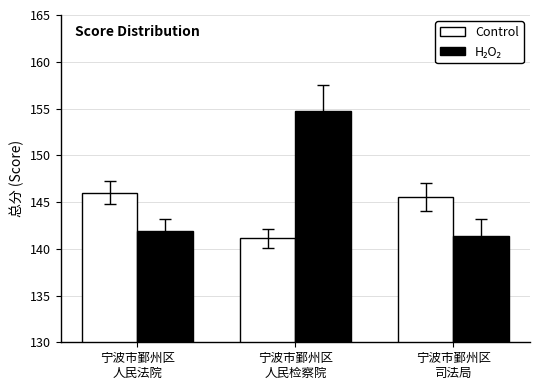

Count the number of categories in the chart.

3